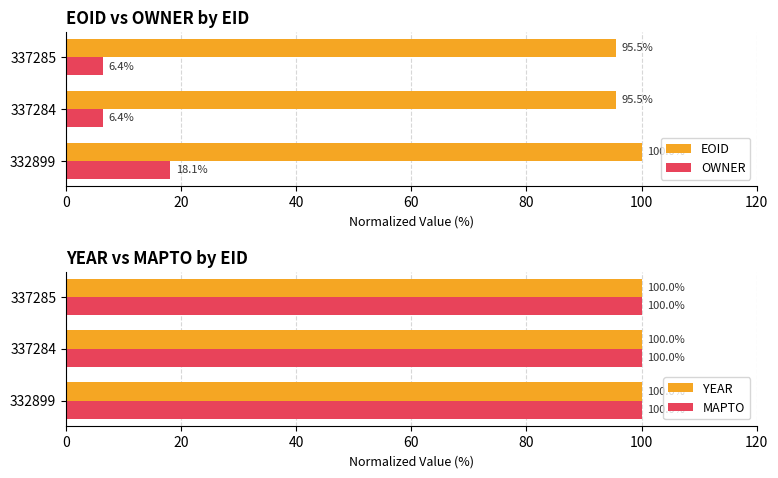

What are all the series names shown in the legend?

EOID, OWNER, YEAR, MAPTO